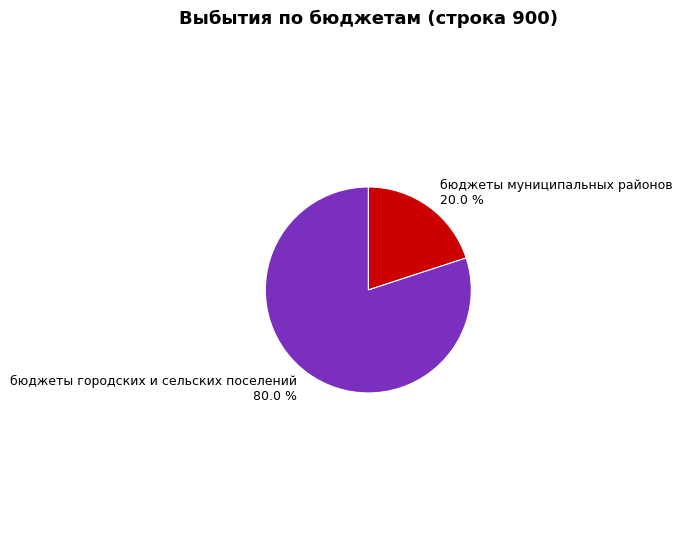

What is the smallest slice in the pie chart?

бюджеты муниципальных районов